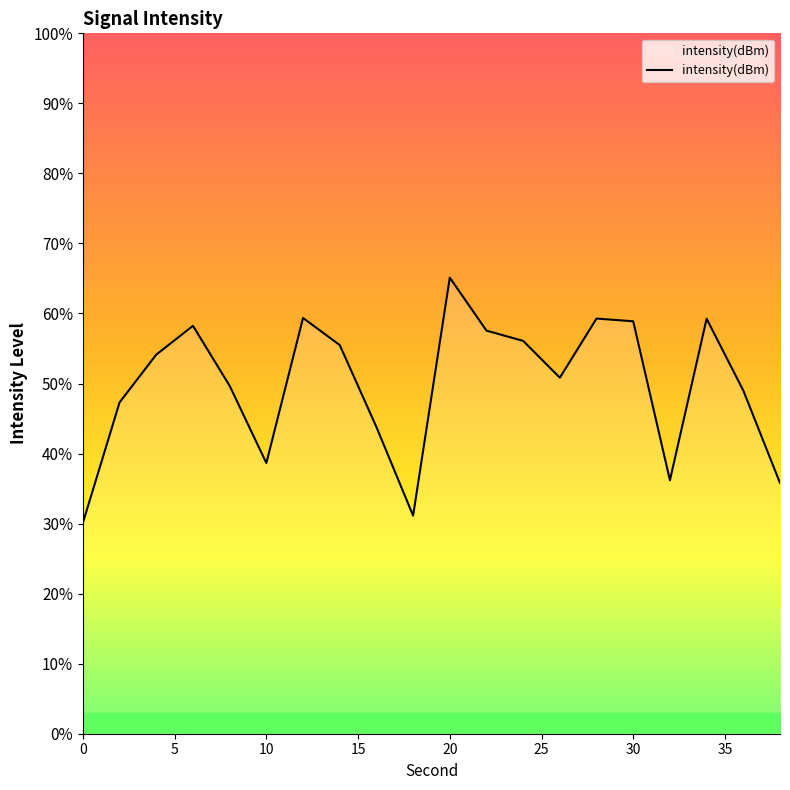

True or false: there are more than 0 points higher than both neighbors.

True